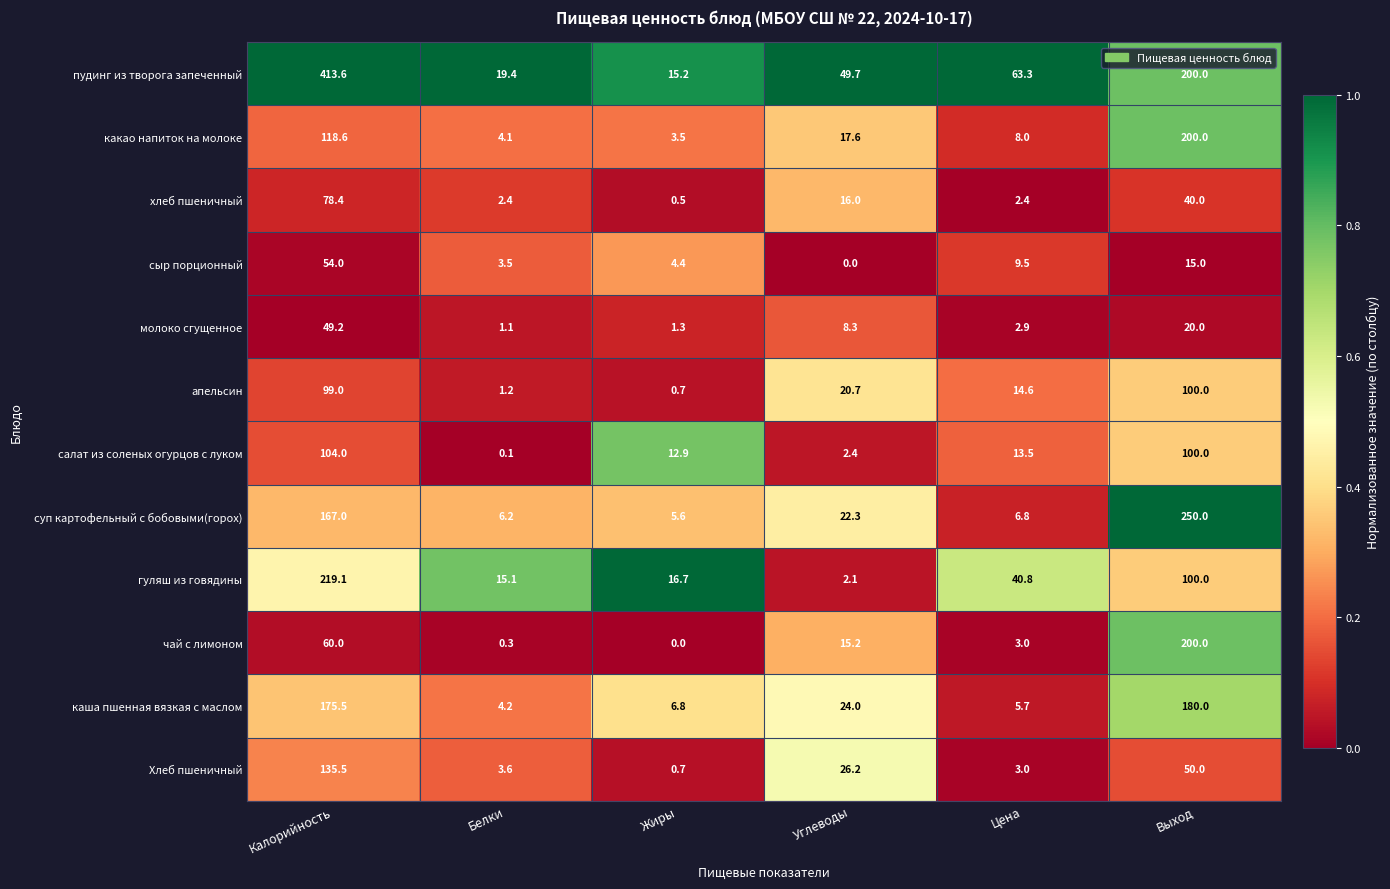

The value of сыр порционный at Калорийность is 54.0. True or false?

True